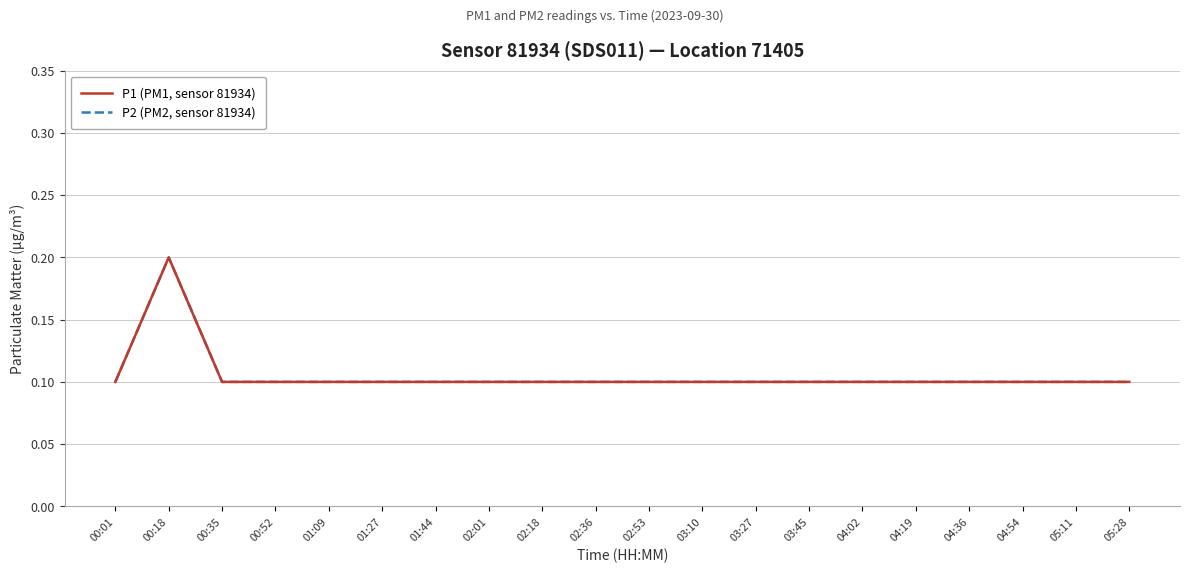

Count the P1 (PM1, sensor 81934) values in the range 0 to 1.

20